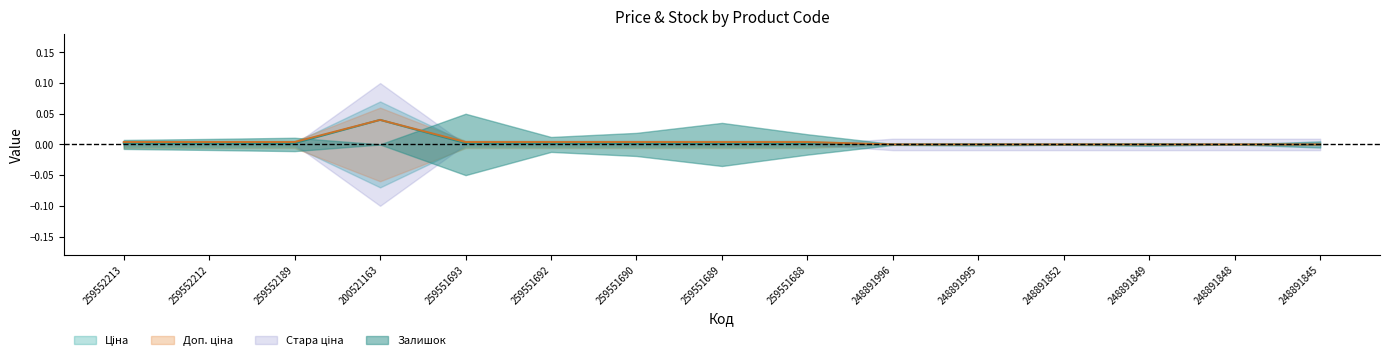

True or false: Доп. ціна and Ціна intersect in this chart.

False